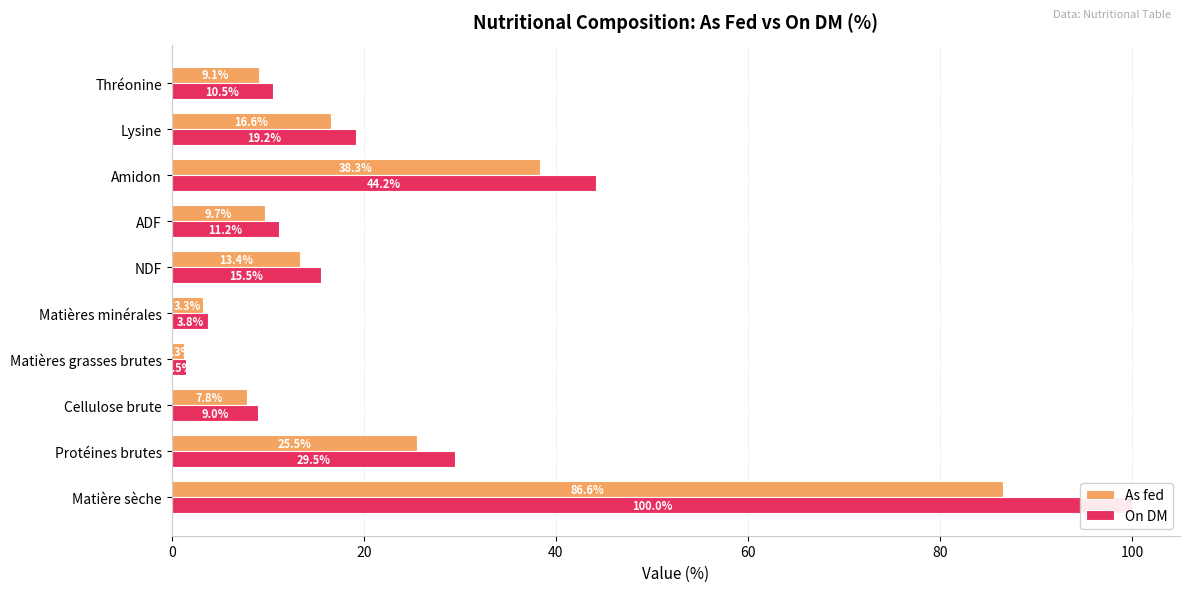

The As fed series shows 38.3 at Amidon. True or false?

True